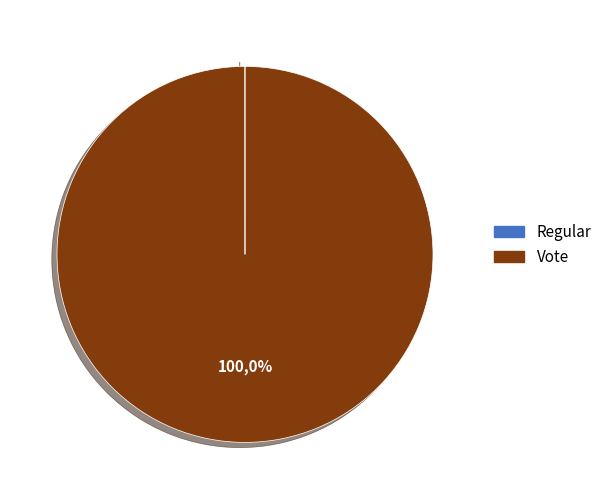

Is there any slice that represents more than half of the pie?

Yes